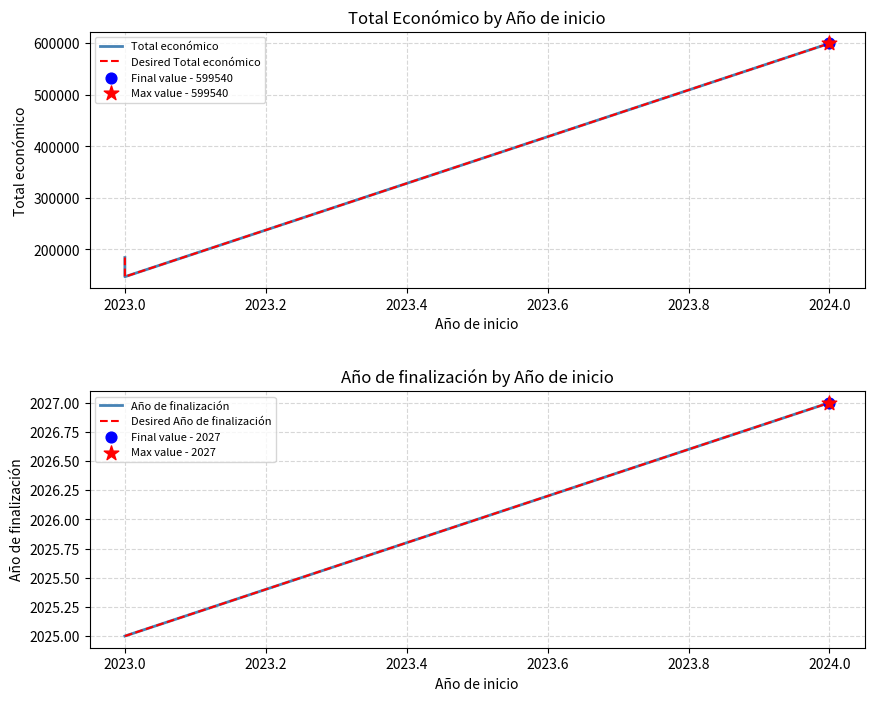

Which series reaches the minimum Y coordinate?

Año de finalización